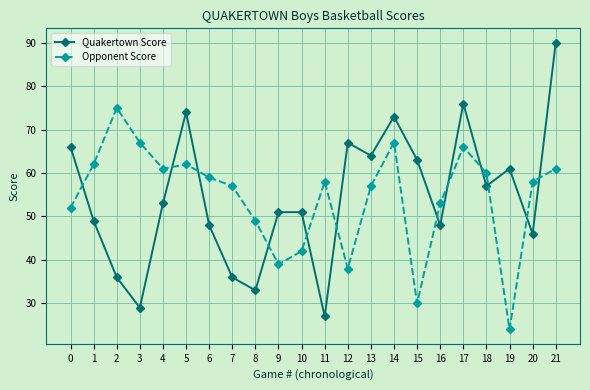

Reading left to right, what are all the values shown in this chart?

Quakertown Score: 0=66	1=49	2=36	3=29	4=53	5=74	6=48	7=36	8=33	9=51	10=51	11=27	12=67	13=64	14=73	15=63	16=48	17=76	18=57	19=61	20=46	21=90
Opponent Score: 0=52	1=62	2=75	3=67	4=61	5=62	6=59	7=57	8=49	9=39	10=42	11=58	12=38	13=57	14=67	15=30	16=53	17=66	18=60	19=24	20=58	21=61